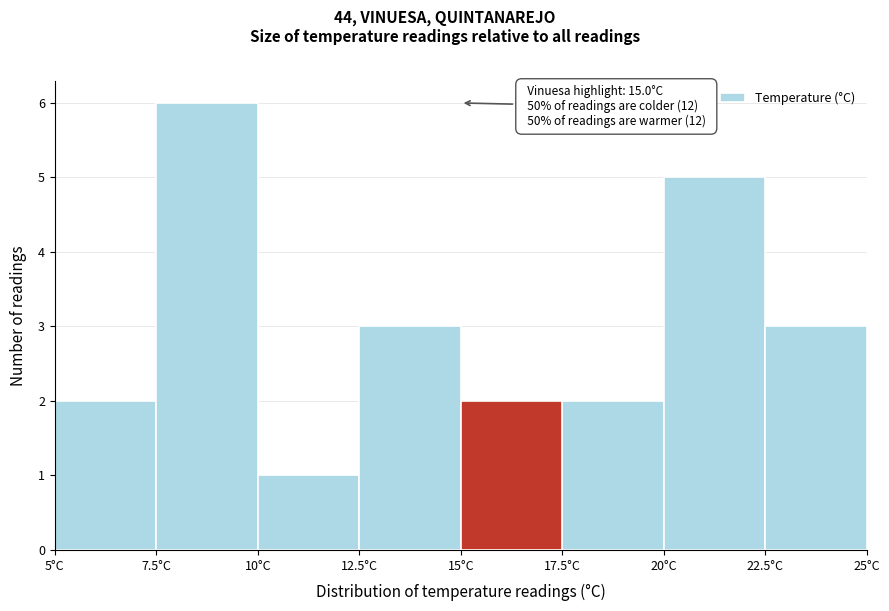

Which range on the x-axis has the tallest bar?

7.5 to 10.0